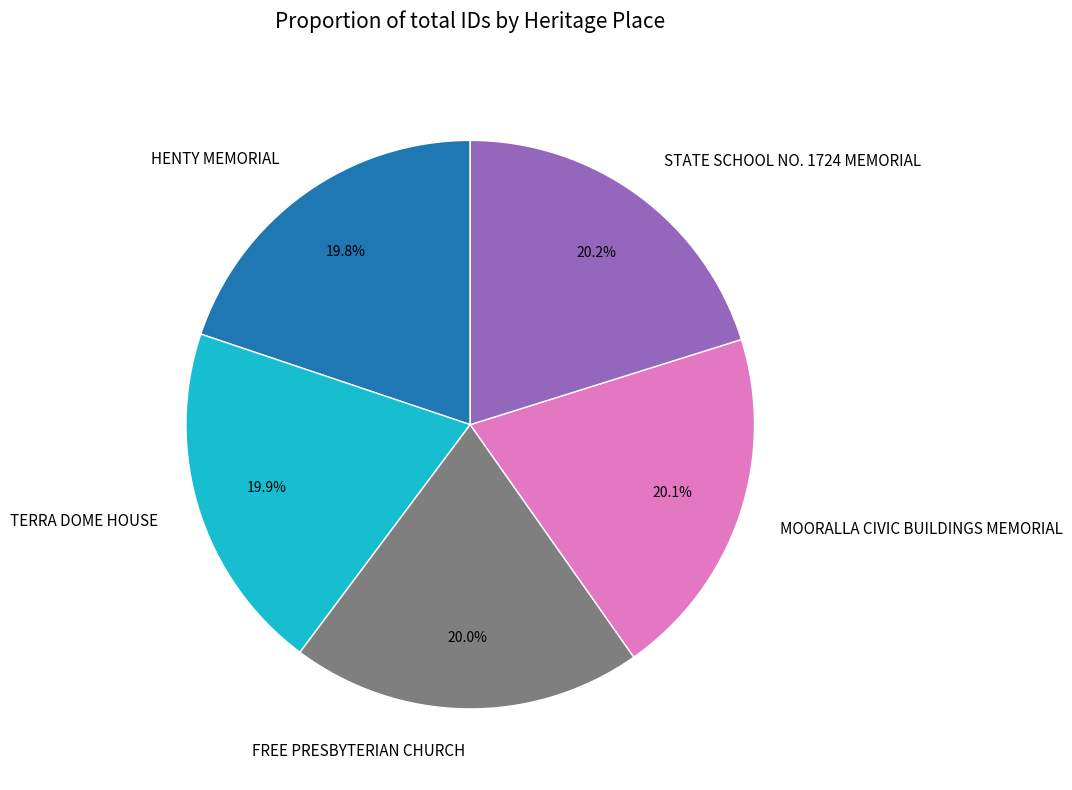

Is the sum of STATE SCHOOL NO. 1724 MEMORIAL and HENTY MEMORIAL greater than half?

No